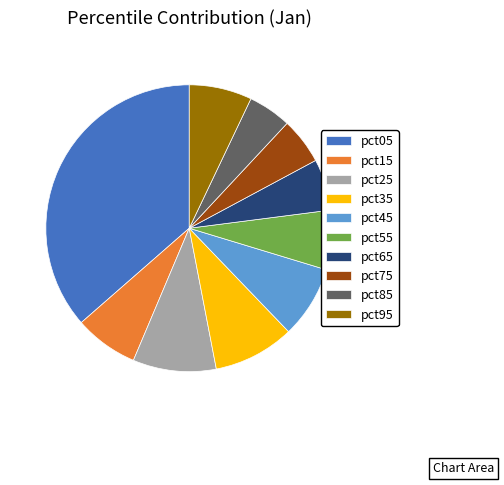

Is there a majority slice in this chart?

No